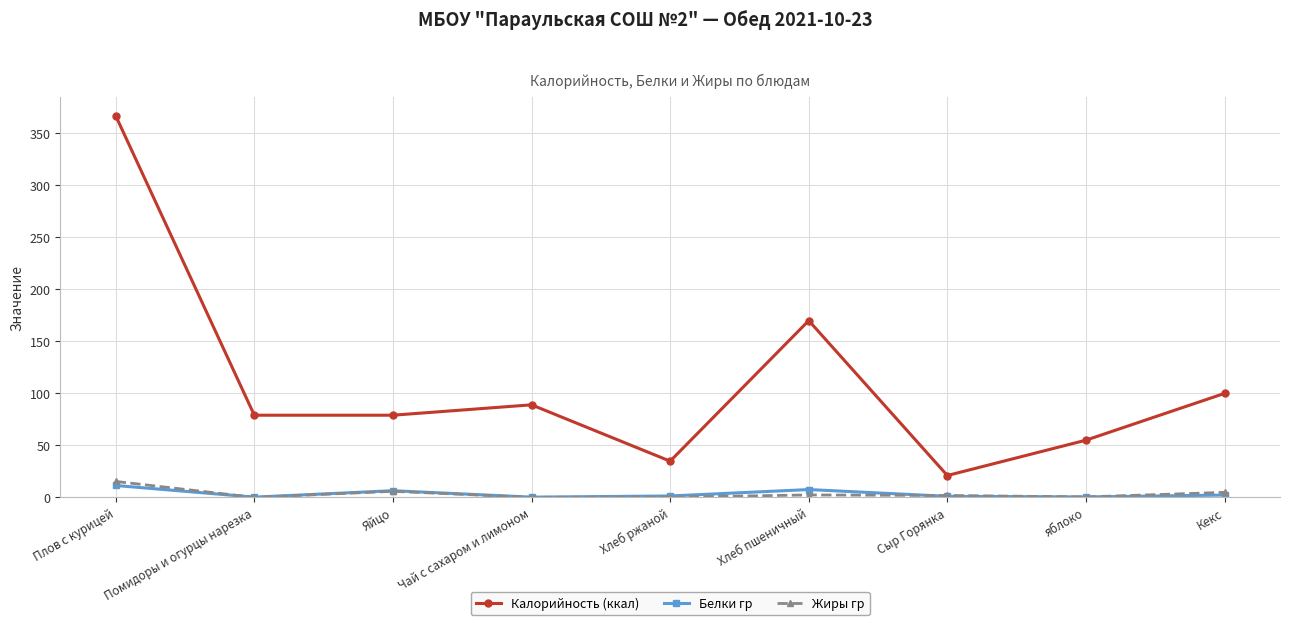

What is the label of the 2nd point from the right?

яблоко